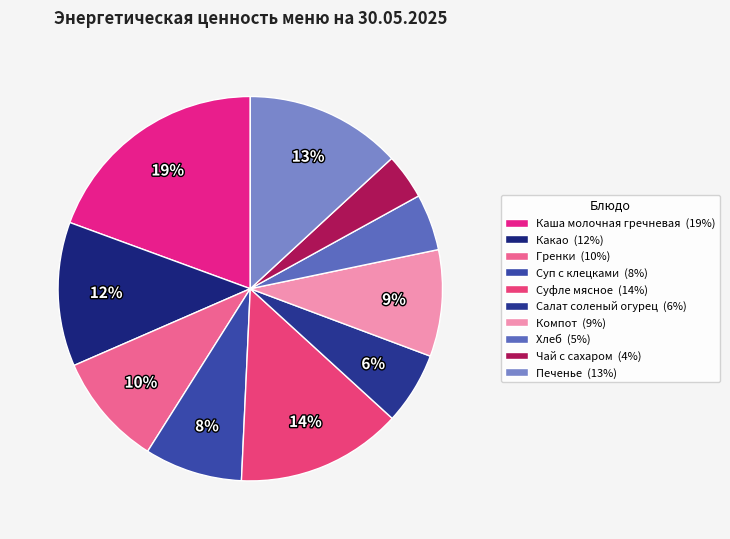

To the nearest percent, what portion does Суп с клецками represent?

8%